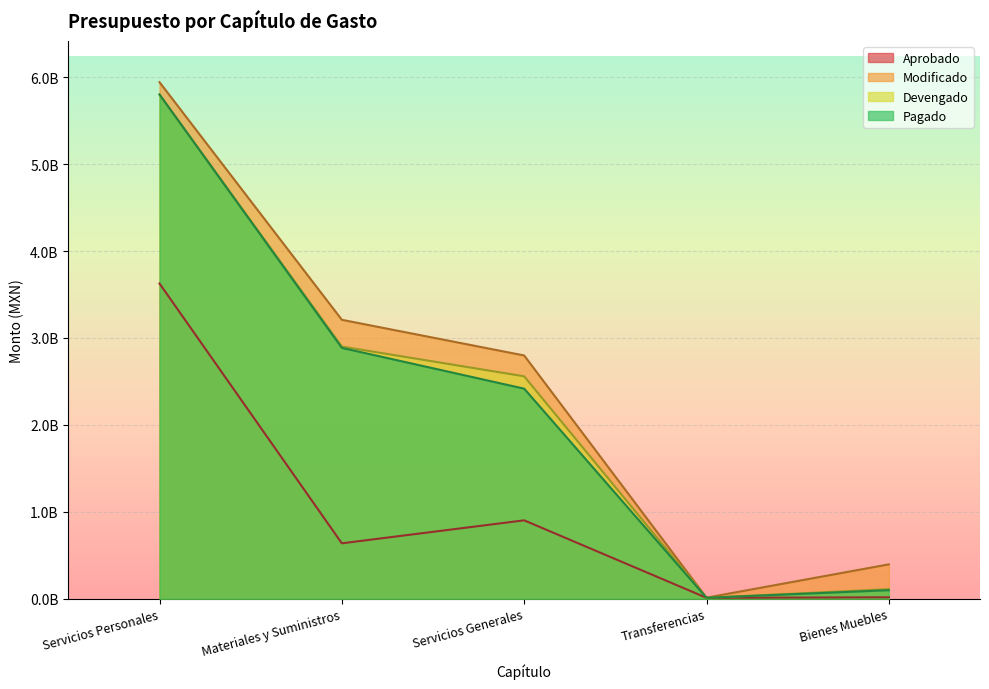

Is the value of Modificado at Servicios Personales greater than the value of Aprobado at Servicios Personales?

Yes